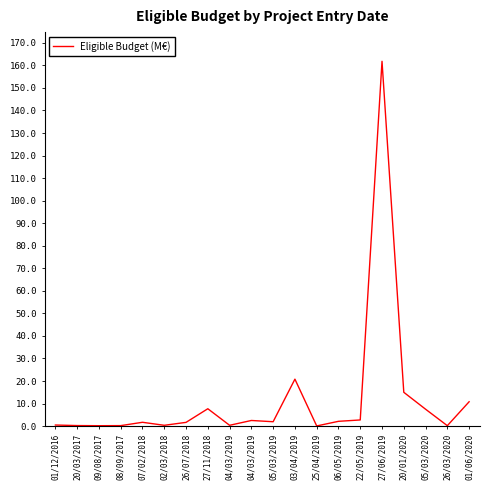

Is this an area chart (filled region under the line)?

No